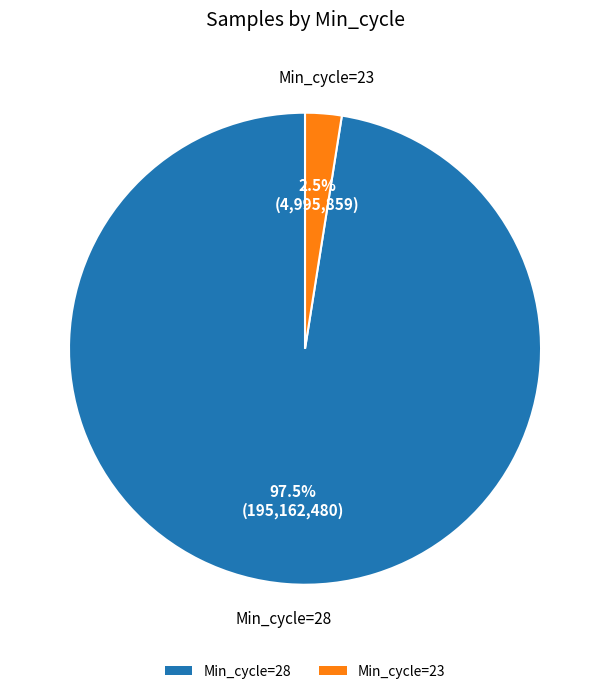

Is there a majority slice in this chart?

Yes